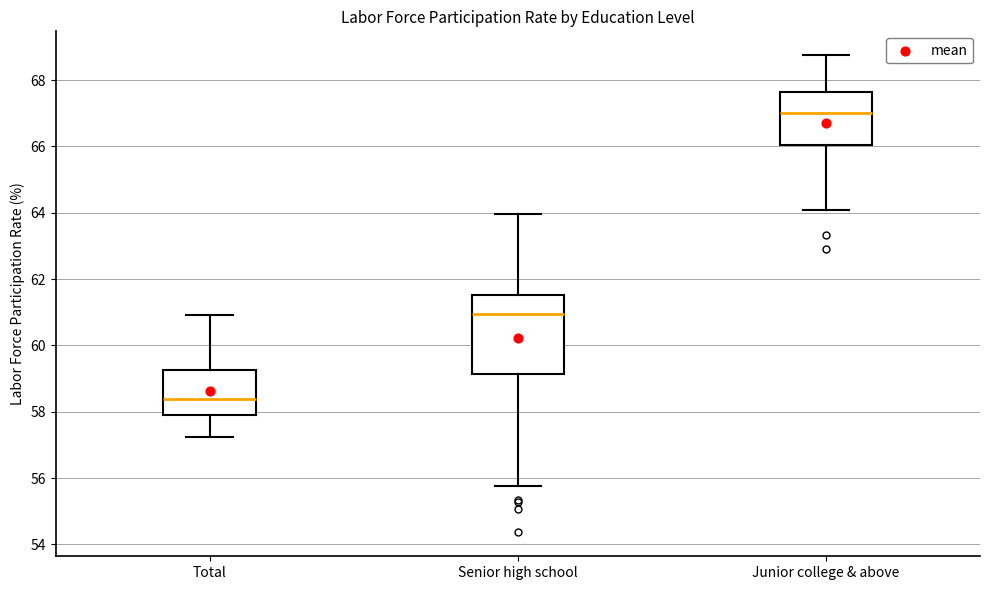

Reading left to right, read every box against the y-axis: the position of its median line, the range the box covers, and the ends of its whiskers. The values are not printed on the chart, so give them approximately, as read against the axis.

Total: median 58.4, box 58.0 to 59.2, whiskers 57.2 to 61.0
Senior high school: median 61.0, box 59.2 to 61.6, whiskers 55.8 to 64.0
Junior college & above: median 67.0, box 66.0 to 67.6, whiskers 64.0 to 68.8